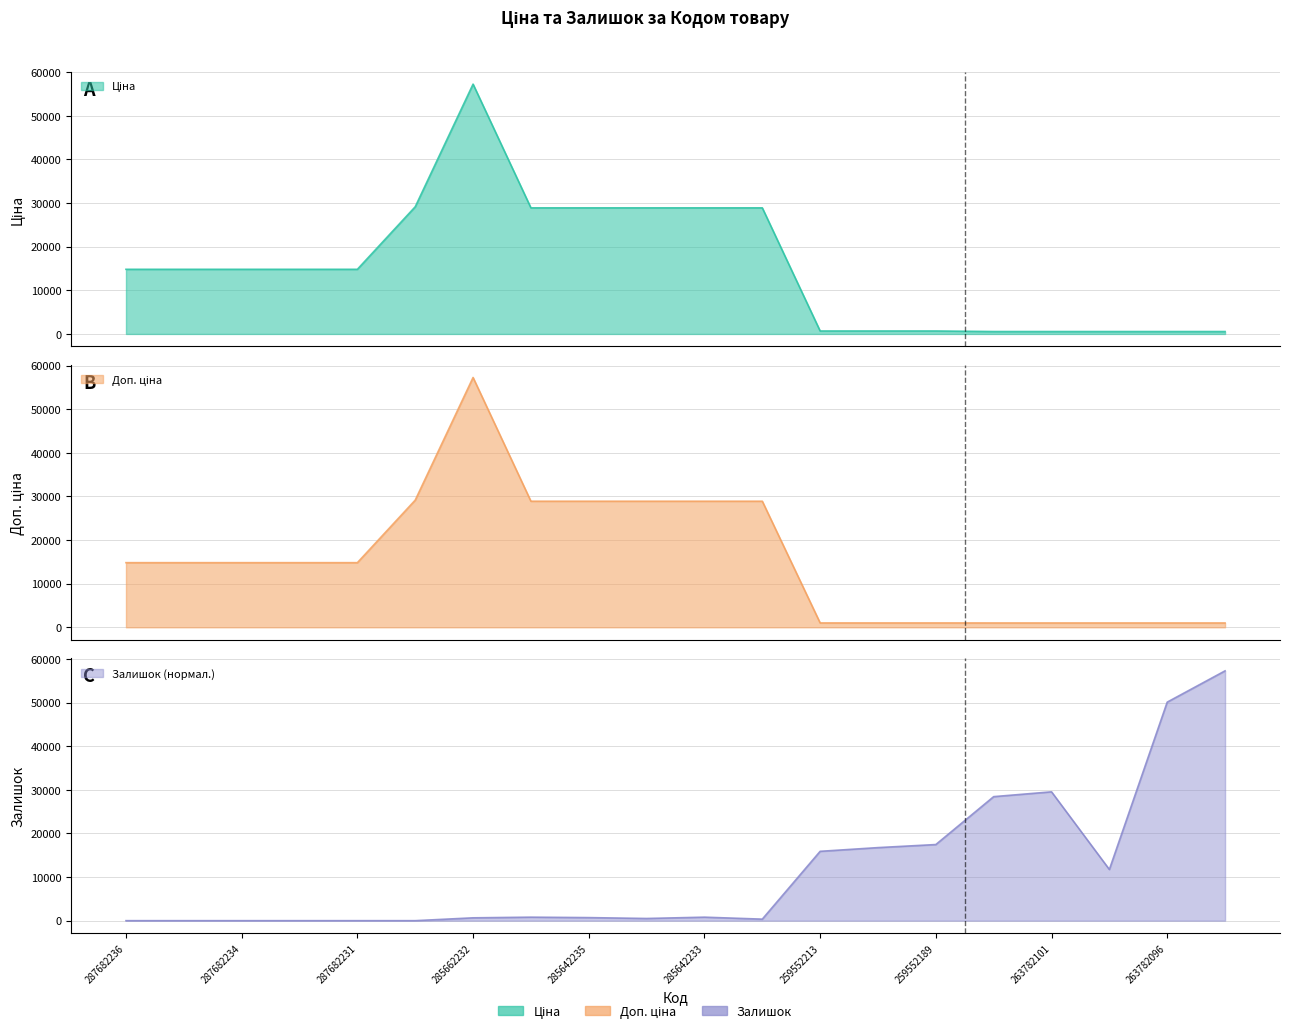

At which category is the sum across all series the highest?

285662232